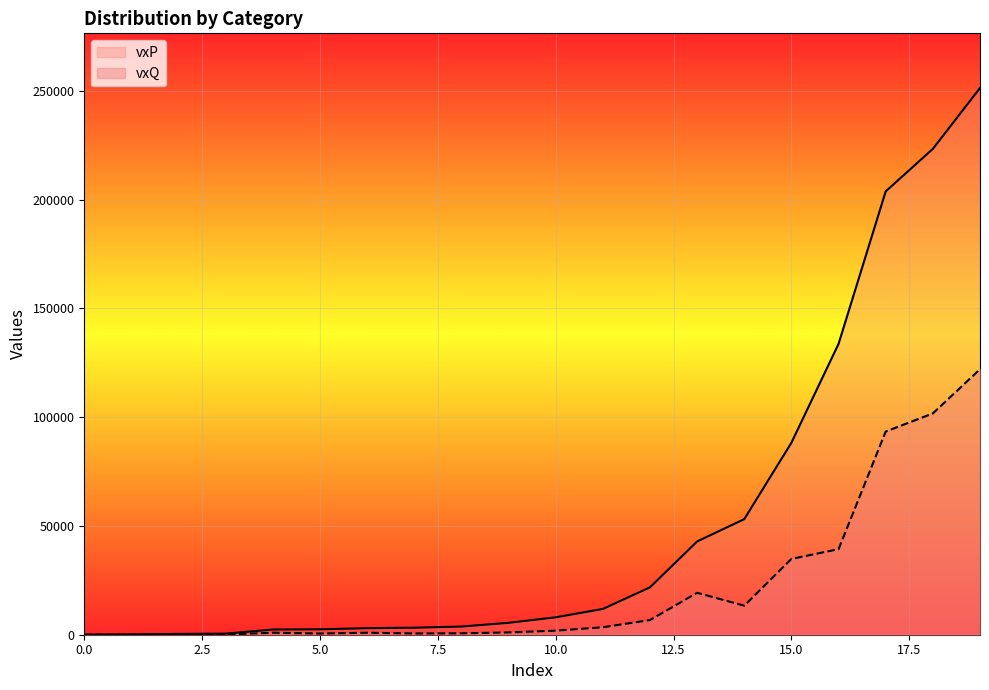

List the series in order of their overall mean, lowest first.

vxQ, vxP